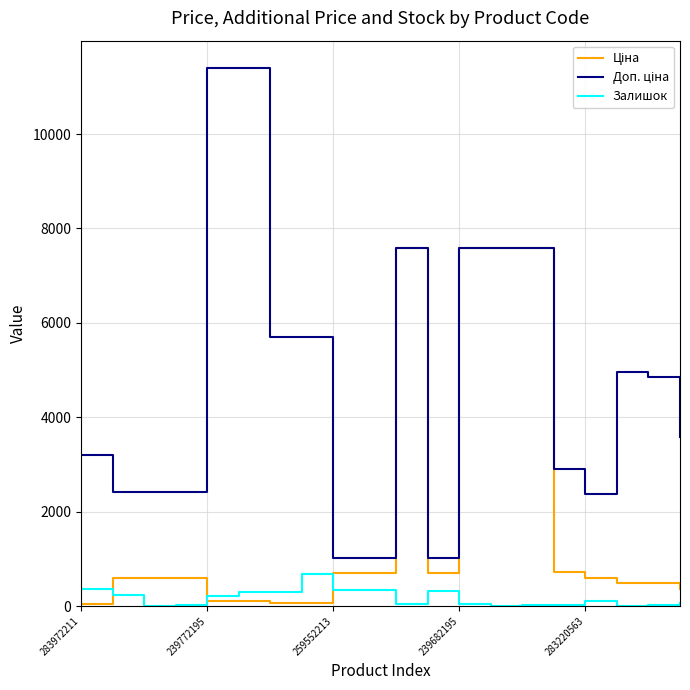

True or false: Доп. ціна and Залишок cross at least once.

False